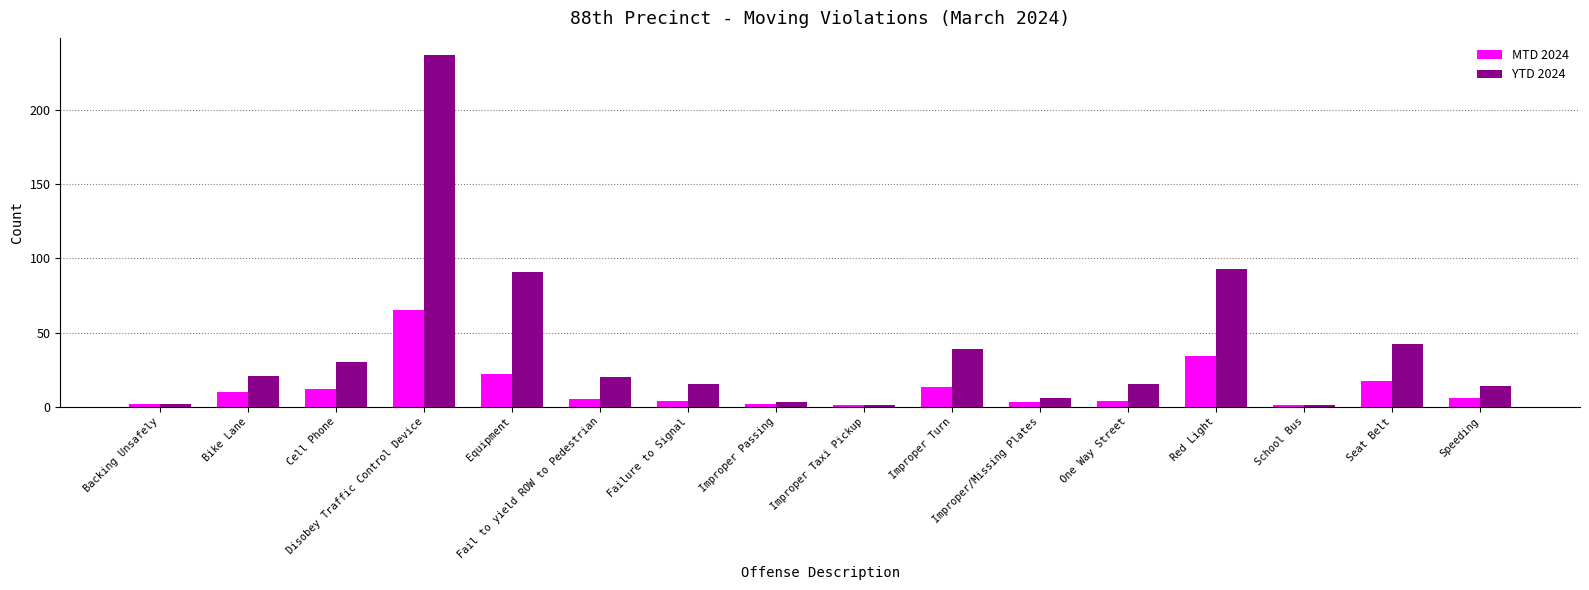

Which series has the largest range (max minus min)?

YTD 2024